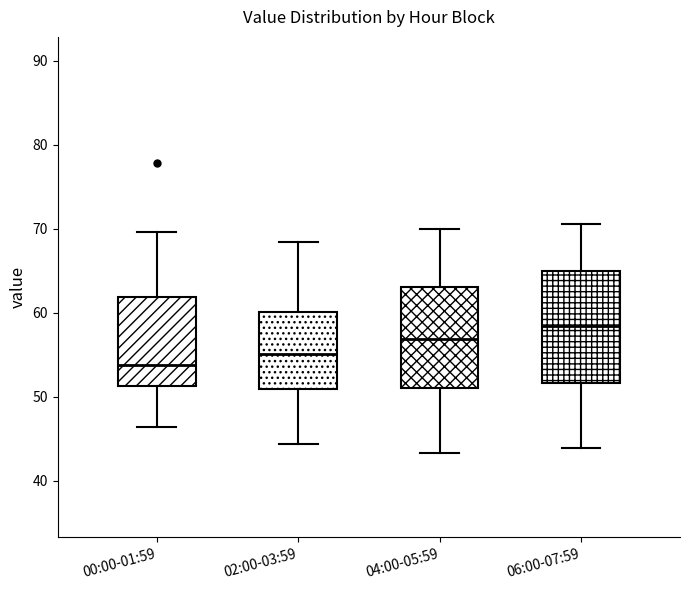

Comparing the boxes themselves (not the whiskers), which one is the tallest?

06:00-07:59